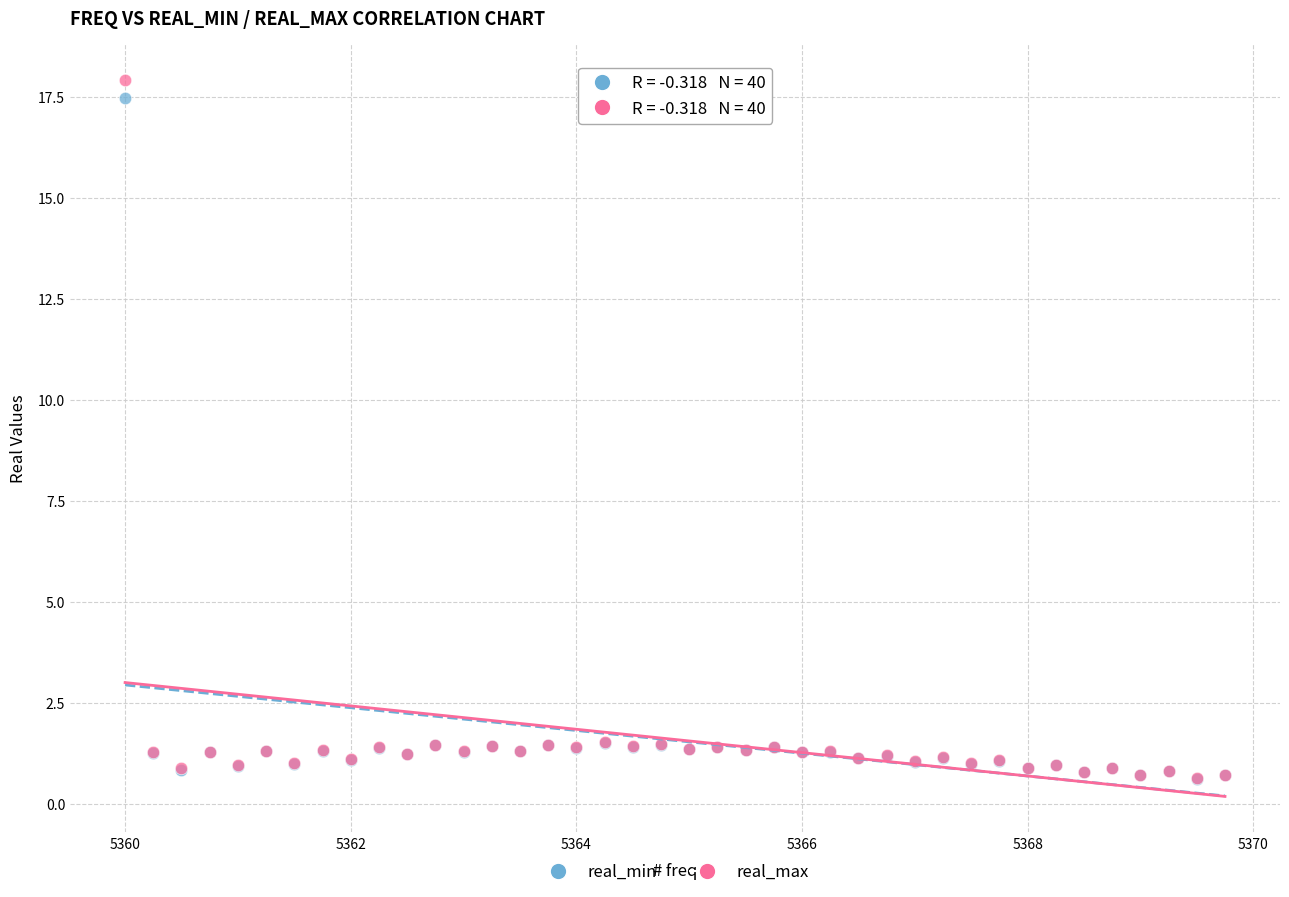

Which series has the largest Y range (max minus min)?

real_max